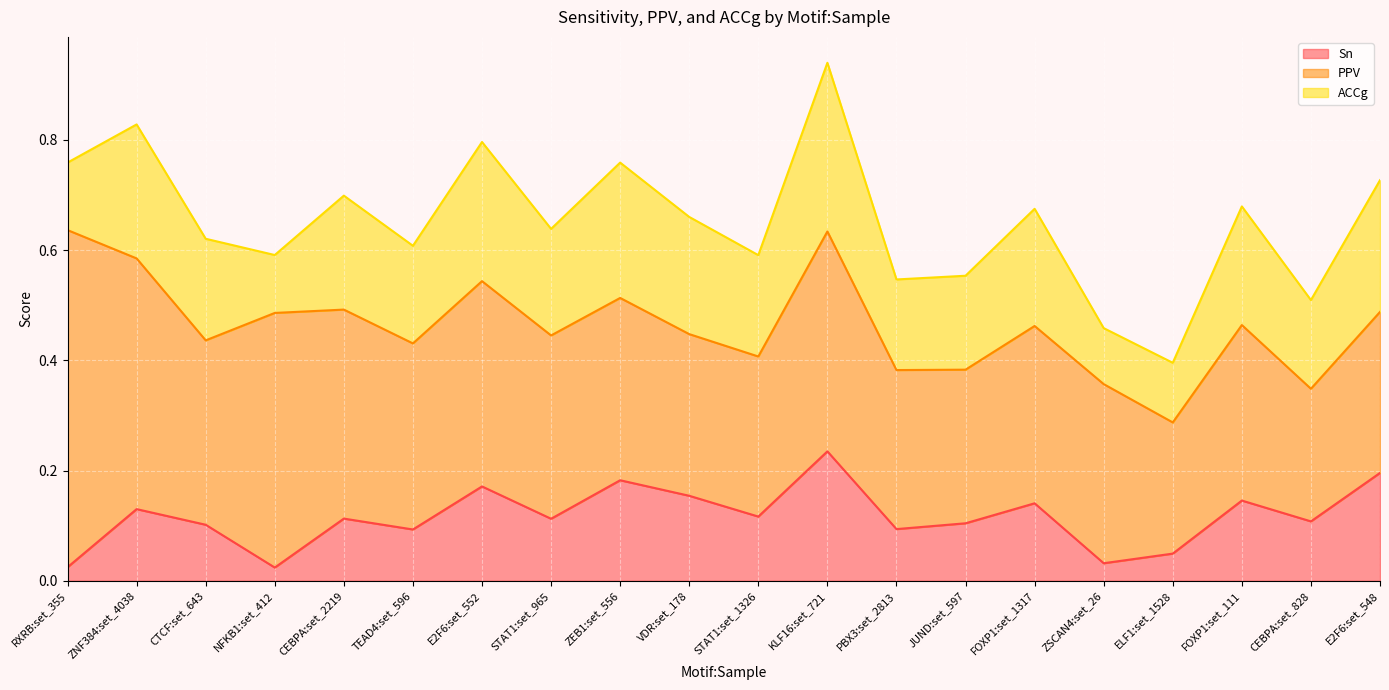

Reading right to left, transcribe all the data shown in this chart.

Sn: 0.2	0.1	0.1	0.0	0.0	0.1	0.1	0.1	0.2	0.1	0.2	0.2	0.1	0.2	0.1	0.1	0.0	0.1	0.1	0.0
PPV: 0.3	0.2	0.3	0.2	0.3	0.3	0.3	0.3	0.4	0.3	0.3	0.3	0.3	0.4	0.3	0.4	0.5	0.3	0.5	0.6
ACCg: 0.2	0.2	0.2	0.1	0.1	0.2	0.2	0.2	0.3	0.2	0.2	0.2	0.2	0.3	0.2	0.2	0.1	0.2	0.2	0.1